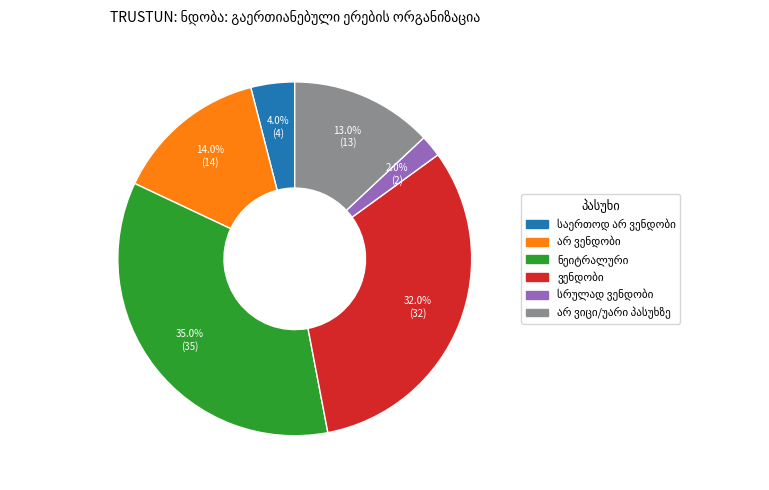

Is there any slice that represents more than half of the pie?

No